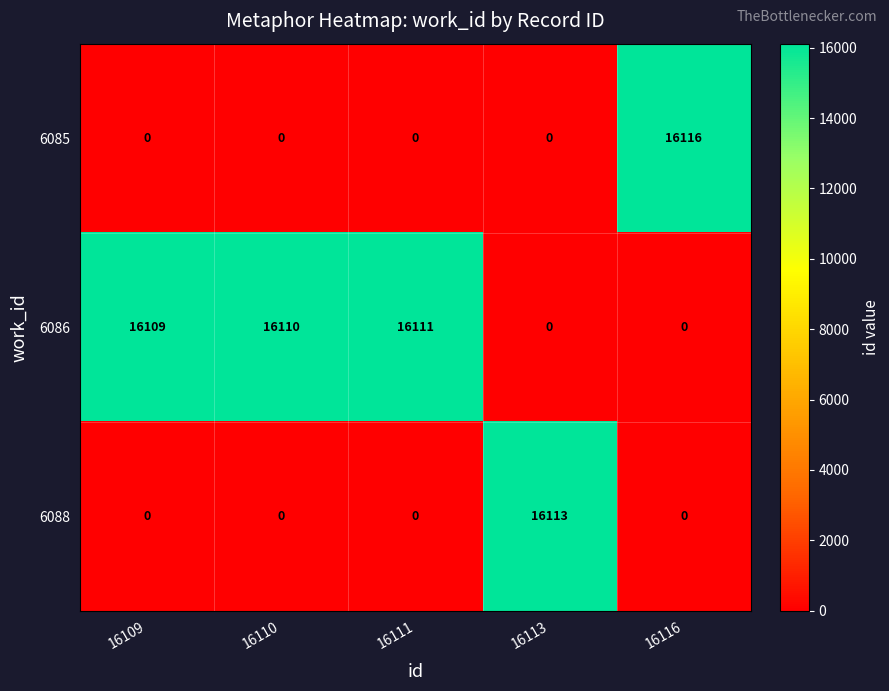

Which series has the largest range (max minus min)?

row_0